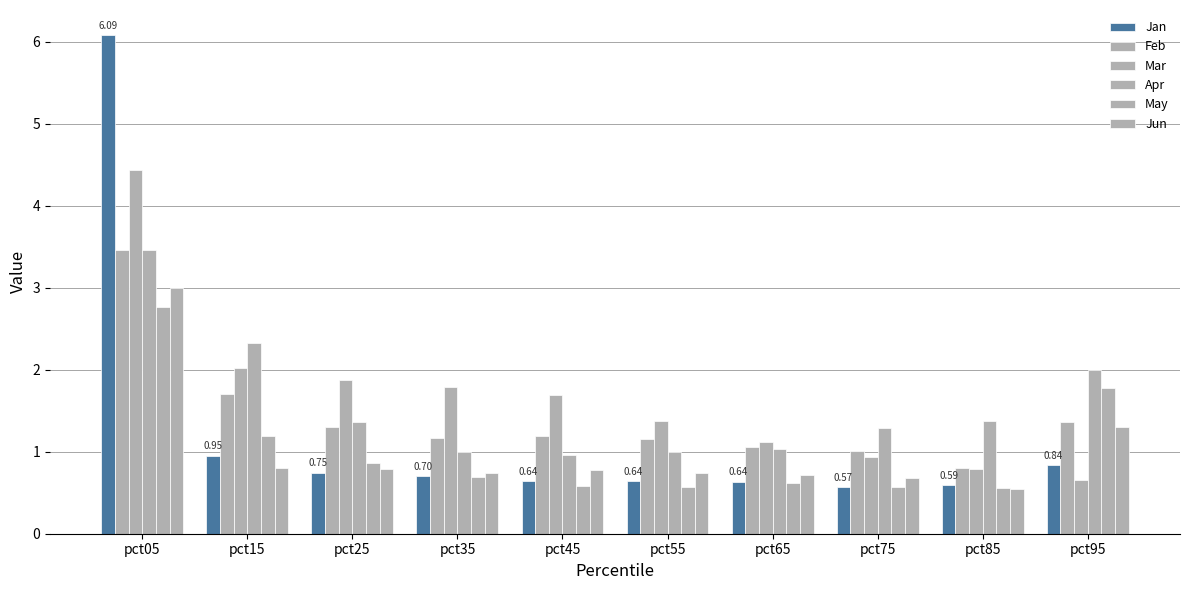

How many data points does each series have?

10